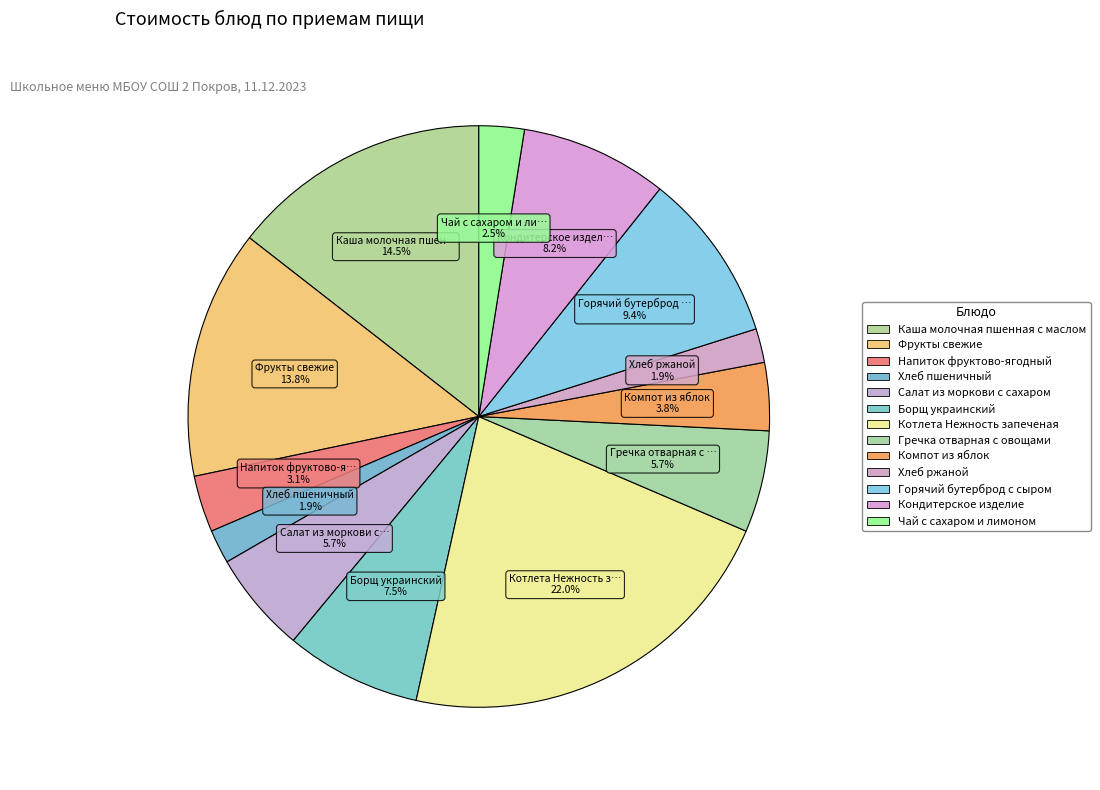

How many segments does this pie chart have?

13